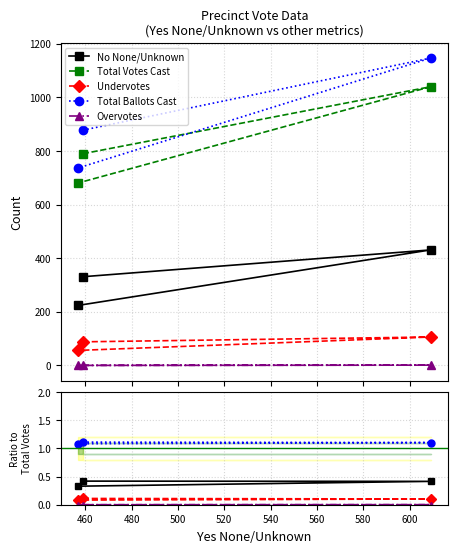

The value of Undervotes at 480 is 0.0. True or false?

False